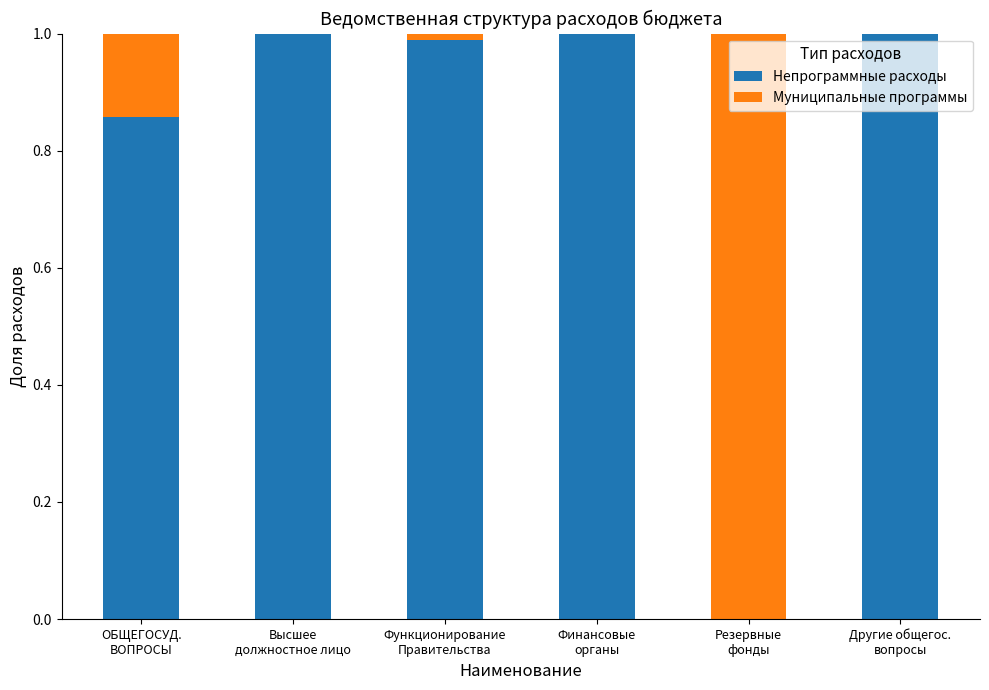

What is the sum of all Непрограммные расходы values?

4.8